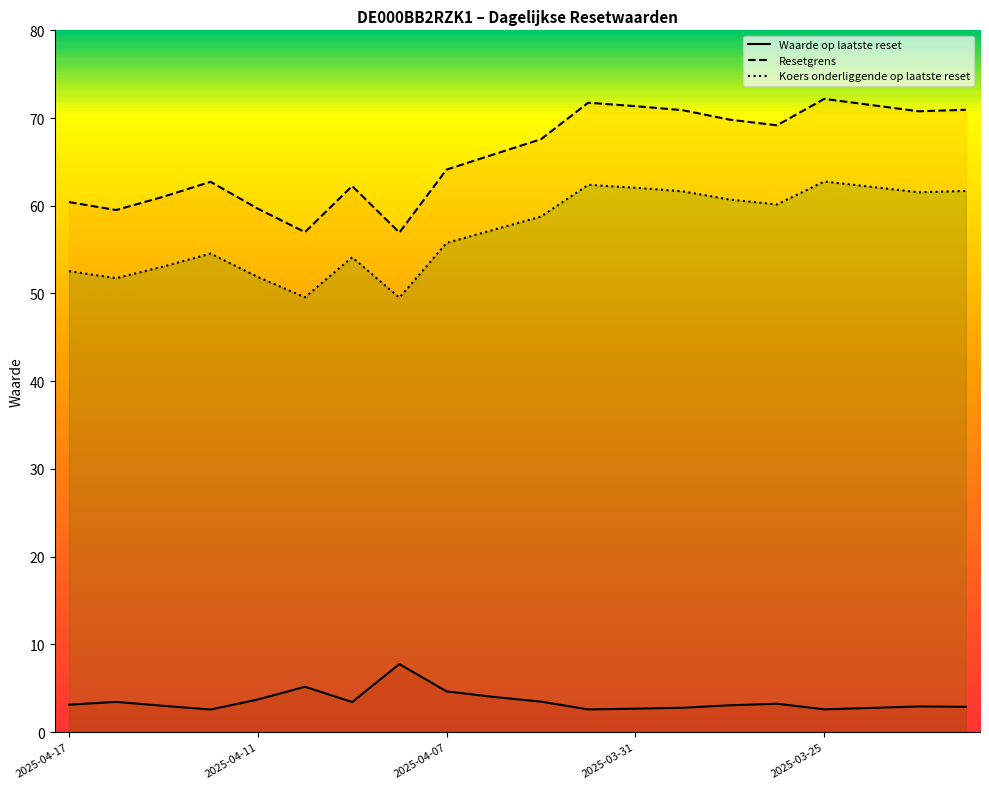

How many lines are shown in the chart?

3